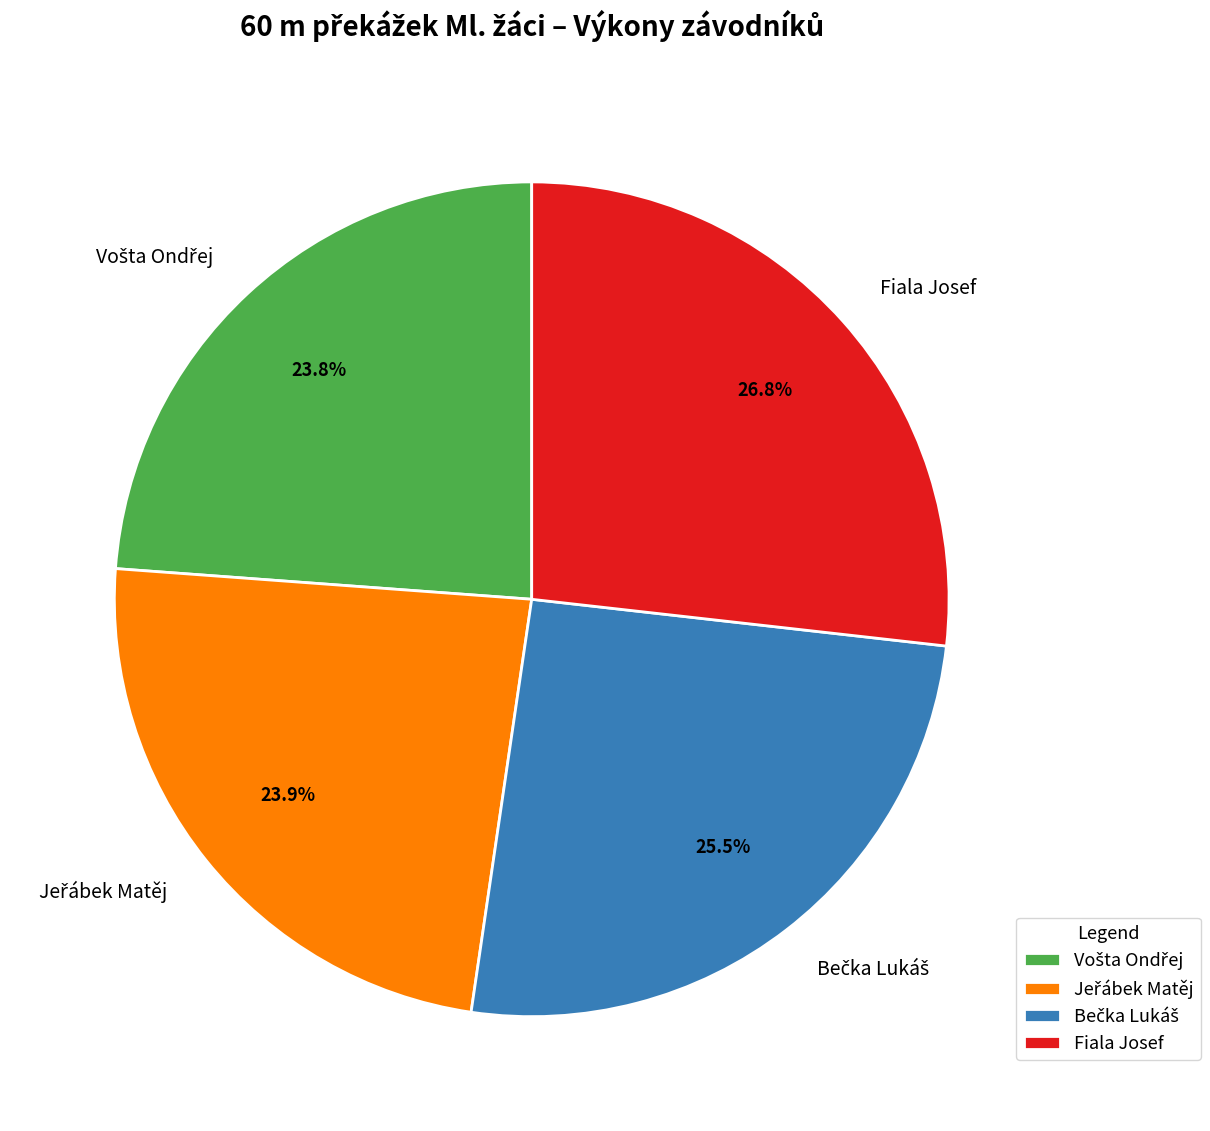

Count the number of slices in the pie.

4